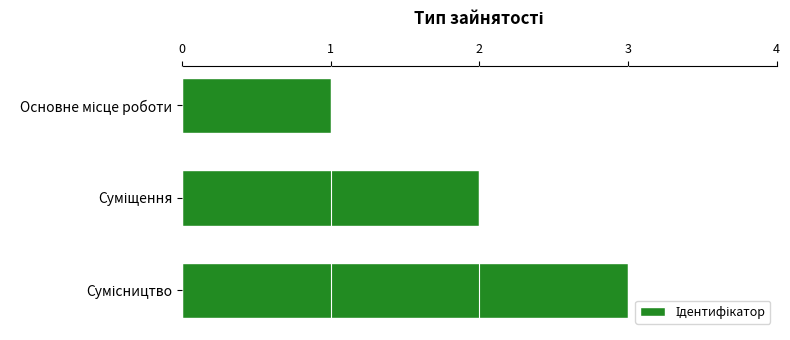

What is the maximum value shown in the chart?

3